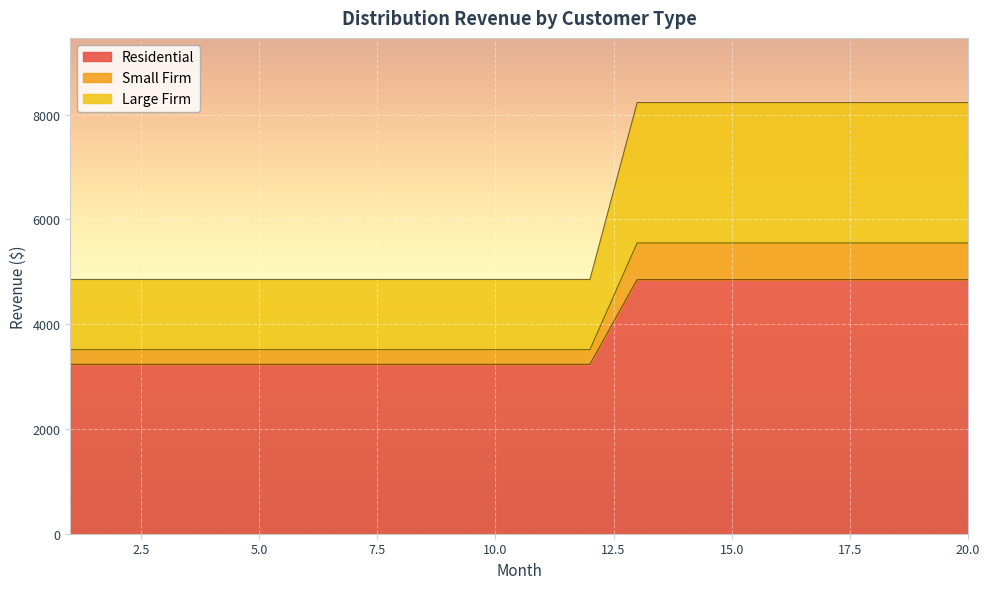

What is the lowest value of the Residential series?

3234